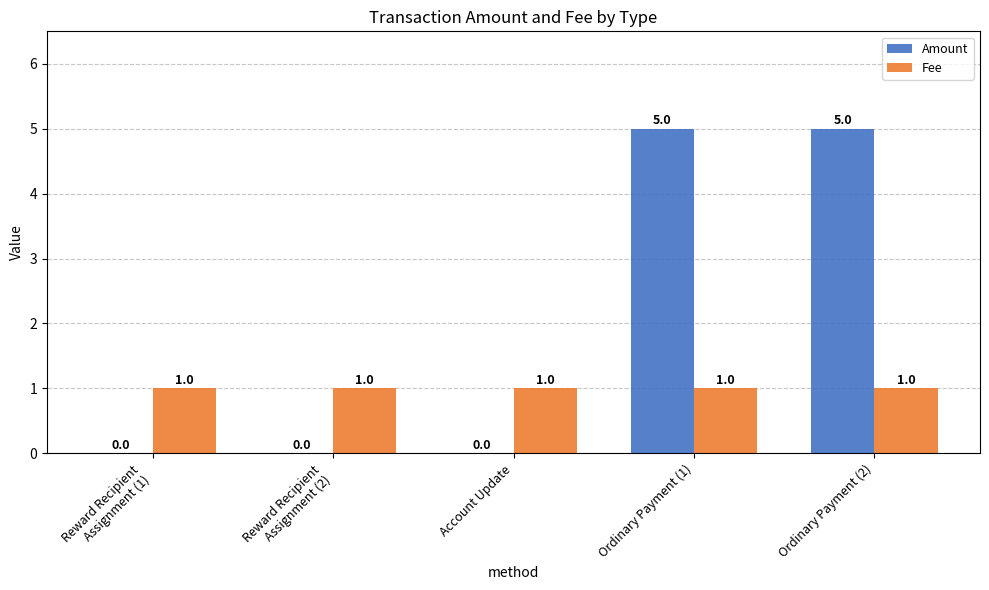

Is the value of Amount at Reward Recipient
Assignment (2) greater than the value of Fee at Reward Recipient
Assignment (2)?

No